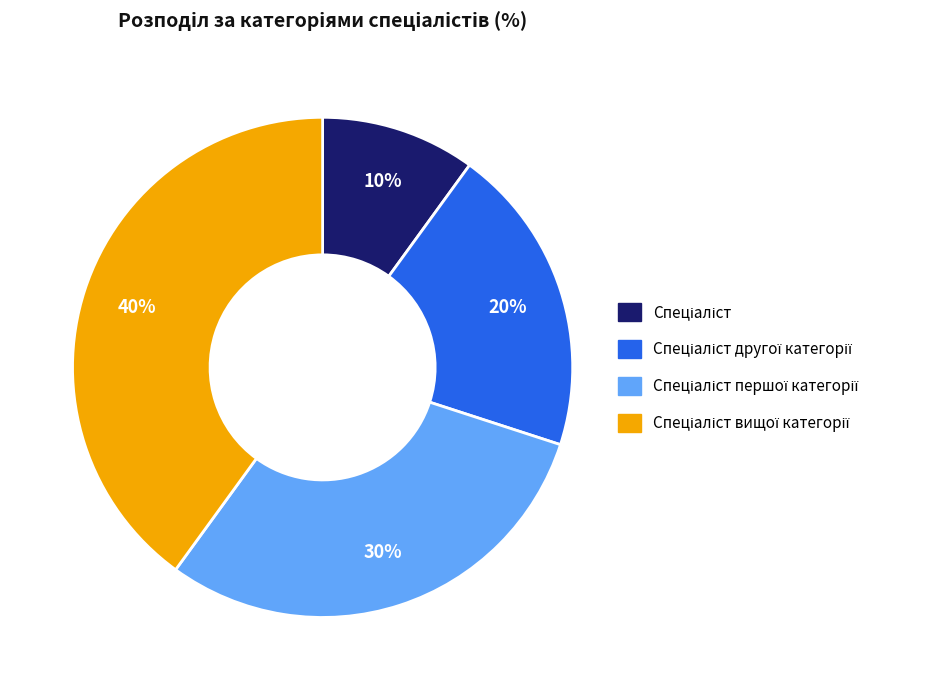

To the nearest percent, what is the difference between the largest and smallest slice percentages?

30%